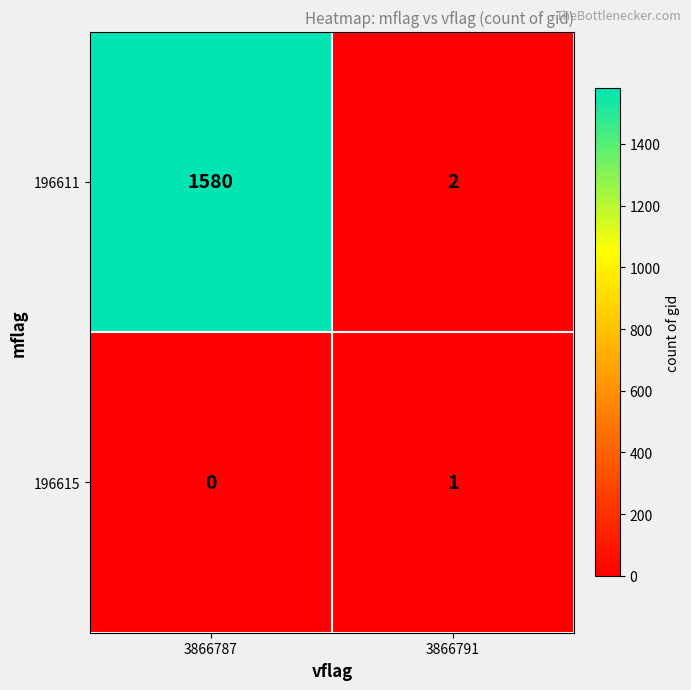

How many series are shown in this chart?

2